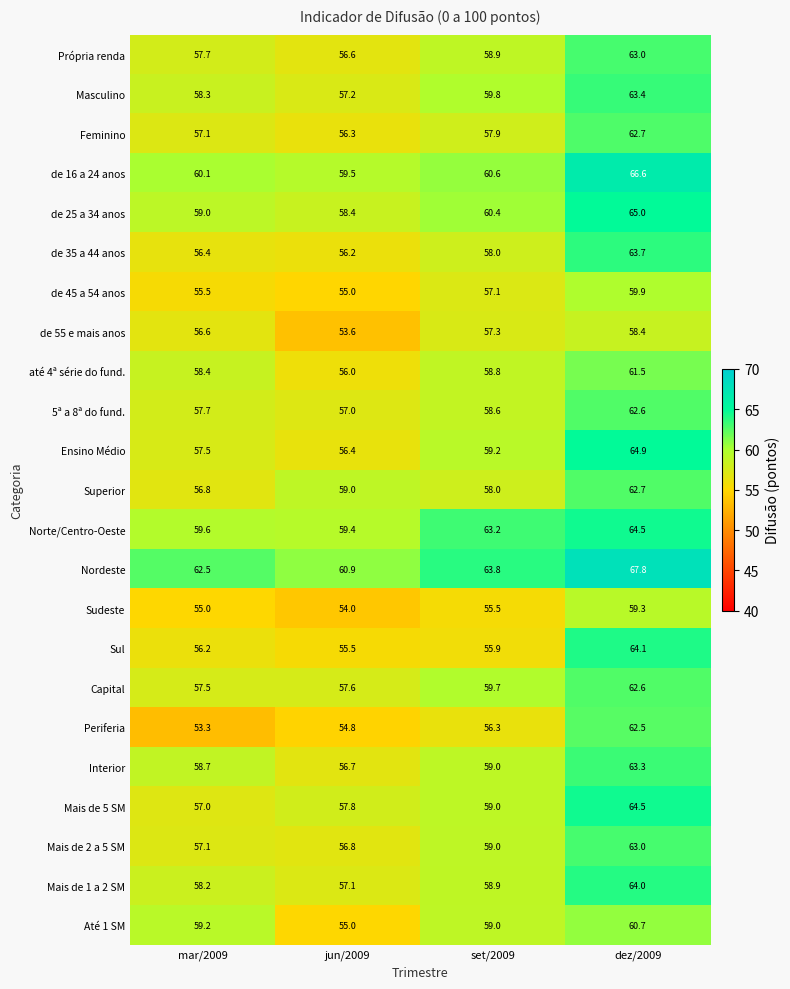

What is the spread (max minus min) of values at set/2009?

8.3